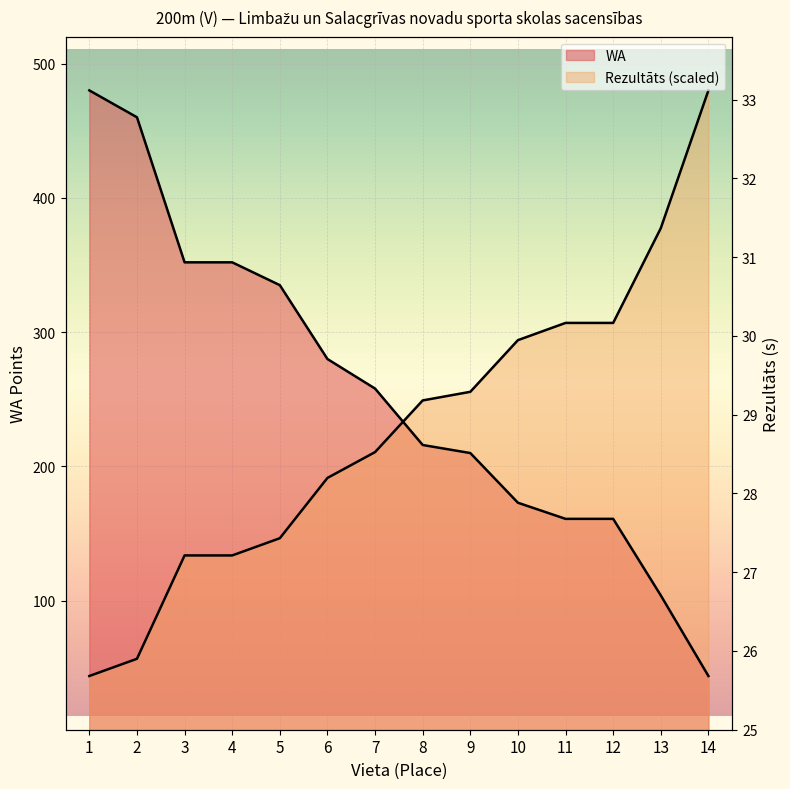

What is the total value across all series at 9?

465.6